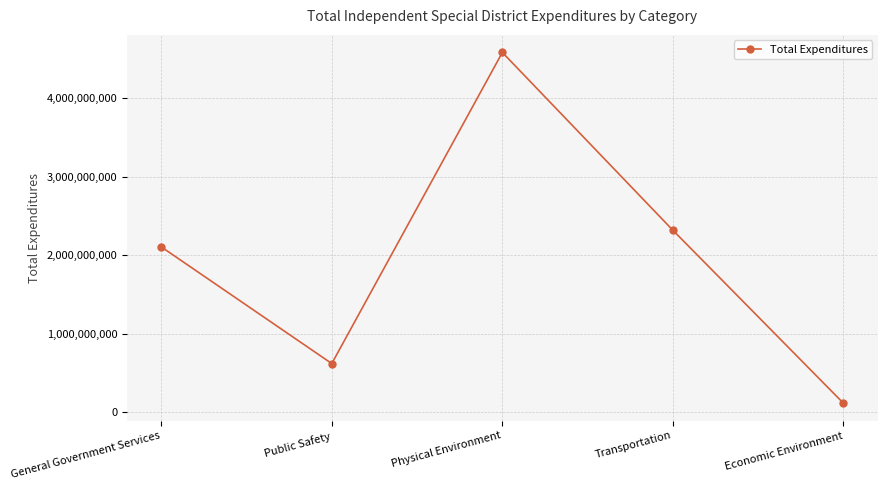

The value at Public Safety is 370076636. True or false?

False